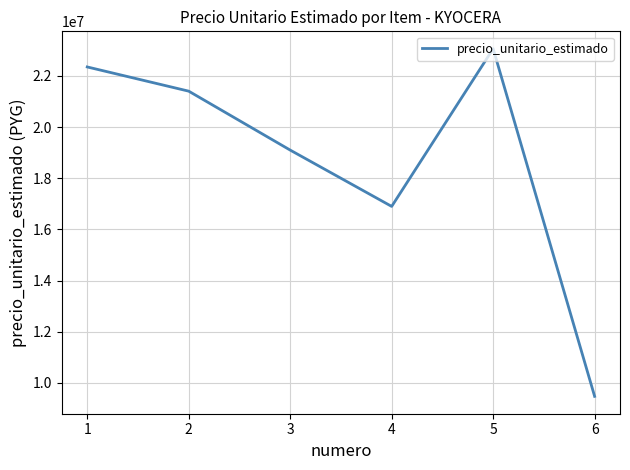

What is the smallest value displayed?

9478667